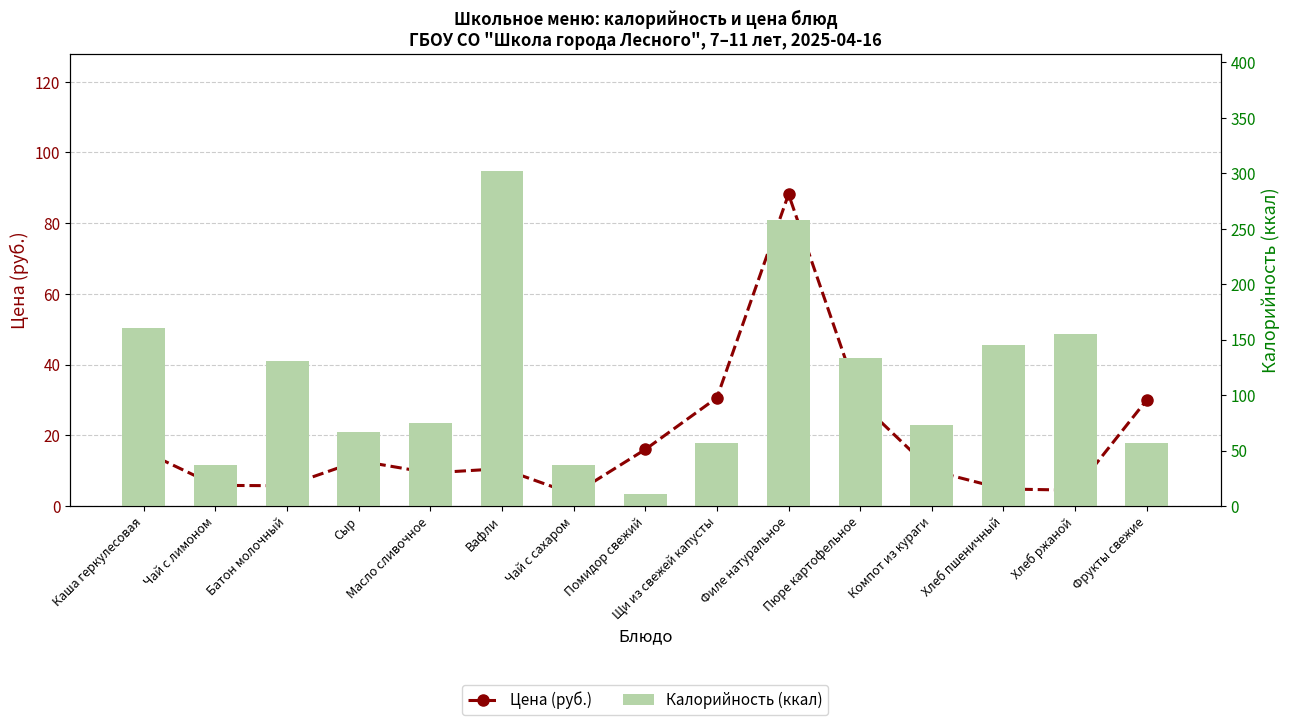

Is it true that Цена (руб.) equals 20.0 at Пюре картофельное?

False